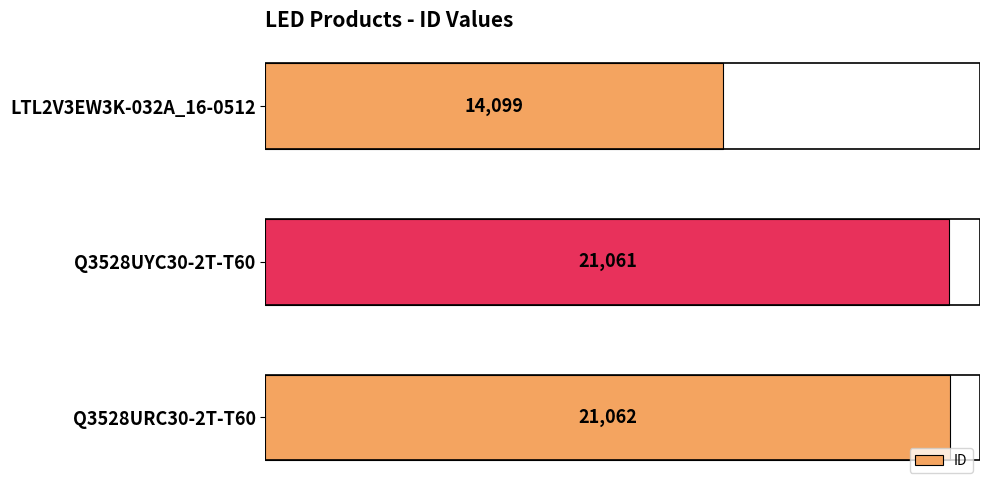

Read the value at Q3528URC30-2T-T60, to the nearest 100.

21100